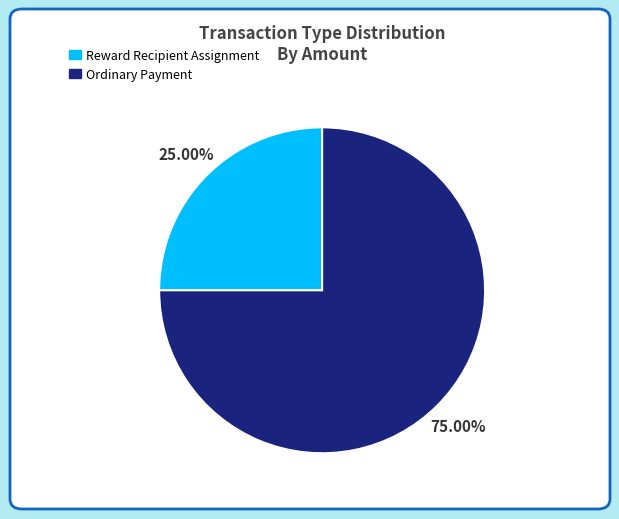

The Reward Recipient Assignment slice represents 13% of the pie. True or false?

False